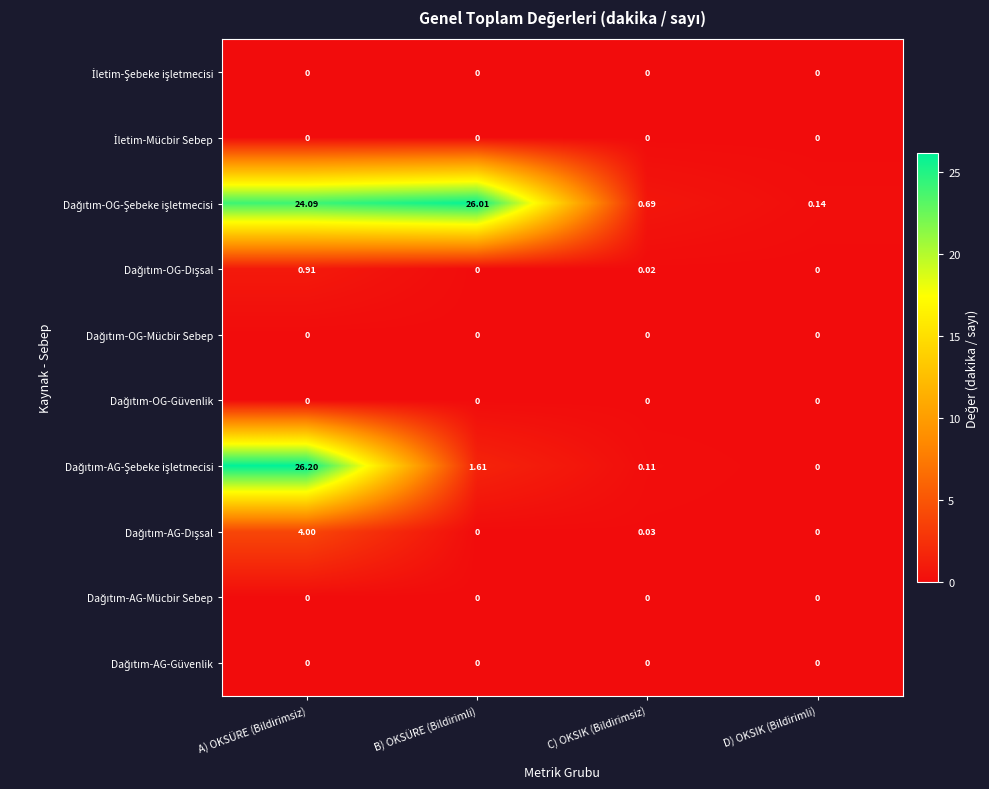

Which category has the highest value across all series?

A) OKSÜRE (Bildirimsiz)